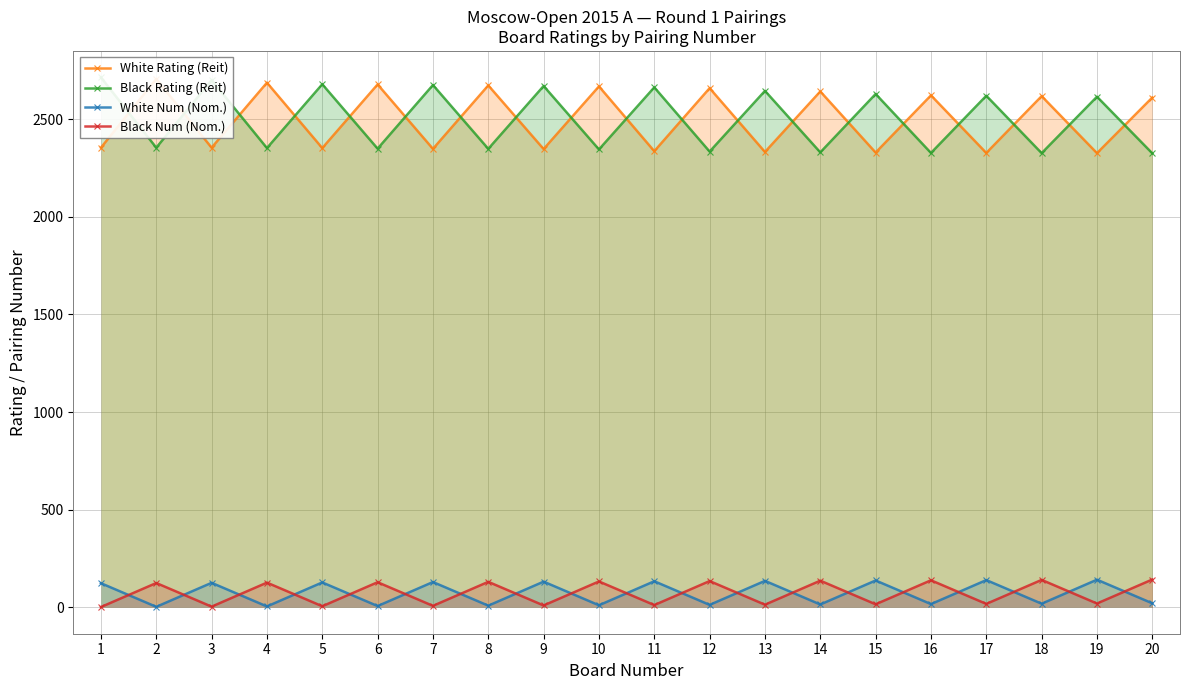

Reading left to right, list all the values displayed in this chart.

White Rating (Reit): 1=2354	2=2706	3=2354	4=2687	5=2352	6=2678	7=2348	8=2673	9=2347	10=2668	11=2336	12=2659	13=2332	14=2642	15=2329	16=2622	17=2327	18=2618	19=2326	20=2611
Black Rating (Reit): 1=2714	2=2354	3=2700	4=2352	5=2679	6=2349	7=2675	8=2348	9=2670	10=2345	11=2663	12=2334	13=2645	14=2330	15=2629	16=2327	17=2620	18=2326	19=2615	20=2325
White Num (Nom.): 1=123	2=2	3=125	4=4	5=127	6=6	7=129	8=8	9=131	10=10	11=133	12=12	13=135	14=14	15=137	16=16	17=139	18=18	19=141	20=20
Black Num (Nom.): 1=1	2=124	3=3	4=126	5=5	6=128	7=7	8=130	9=9	10=132	11=11	12=134	13=13	14=136	15=15	16=138	17=17	18=140	19=19	20=142